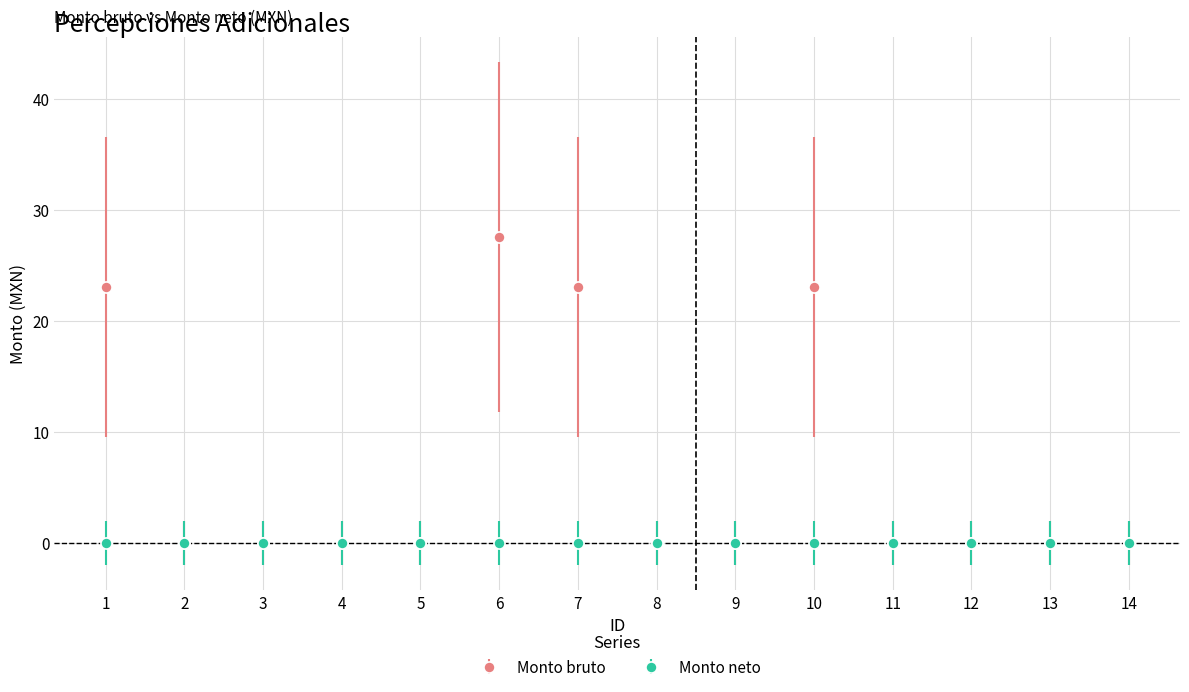

What is the highest value of the Monto bruto series?

27.5